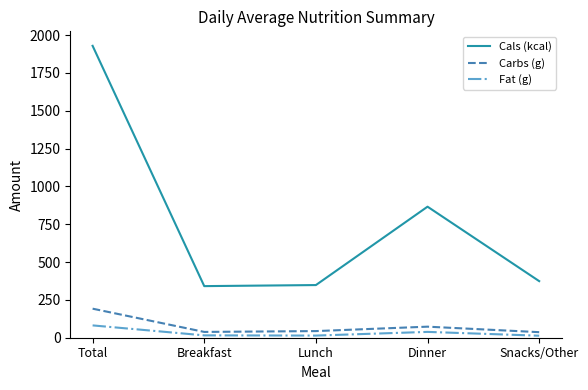

True or false: Fat (g) and Cals (kcal) cross at least once.

False